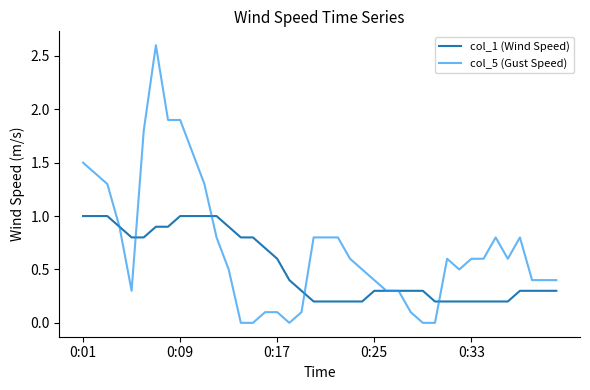

Rank the series by their maximum value, from highest to lowest.

col_5 (Gust Speed), col_1 (Wind Speed)